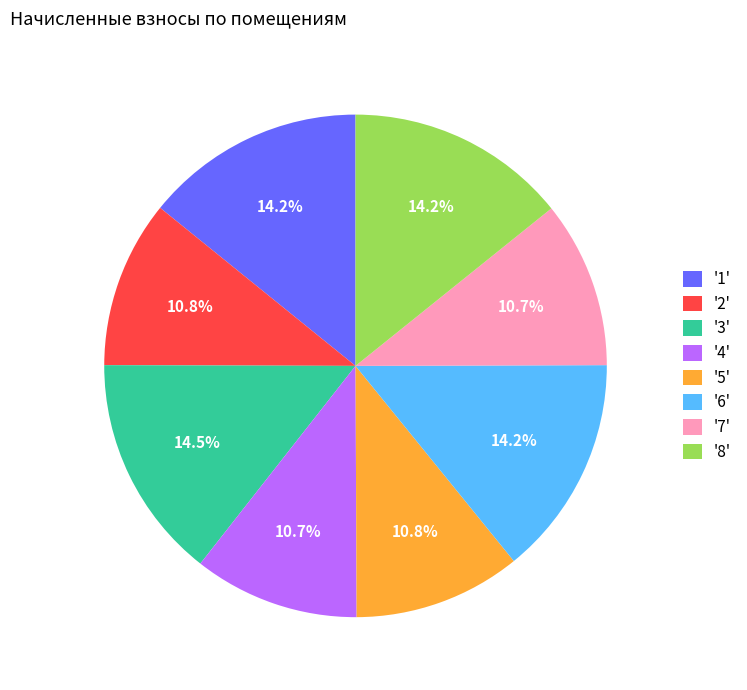

Approximately how many times larger is the value at '2' compared to '6'?

0.8